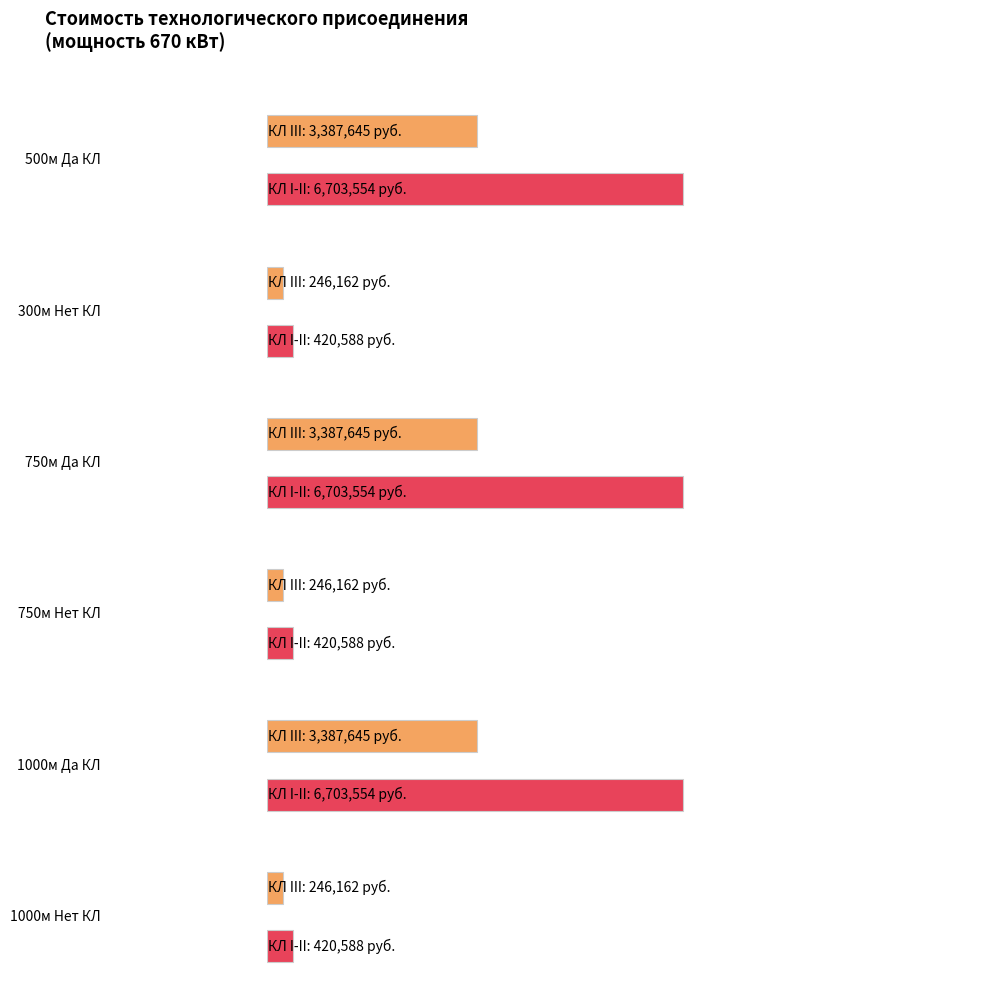

True or false: ВЛ (III) has a value of 836964 at 750 Нет.

False